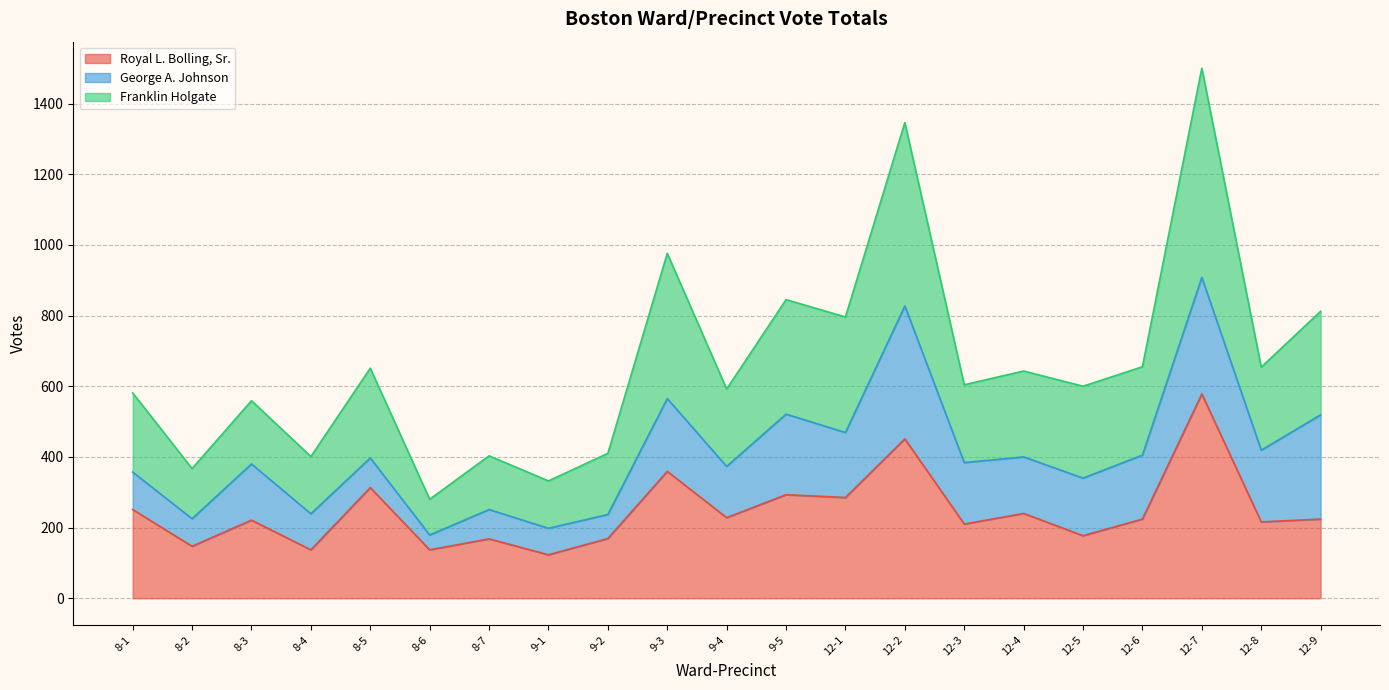

Between 9-3 and 9-4, which series saw the biggest shift?

Franklin Holgate